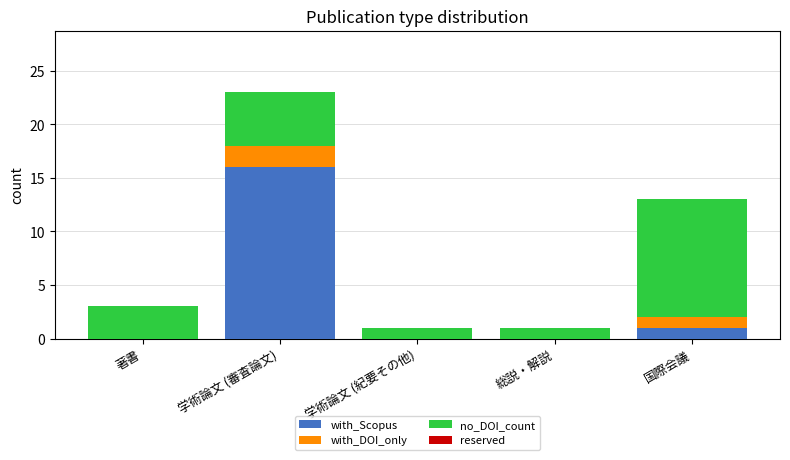

What is the sum of all with_Scopus values?

17